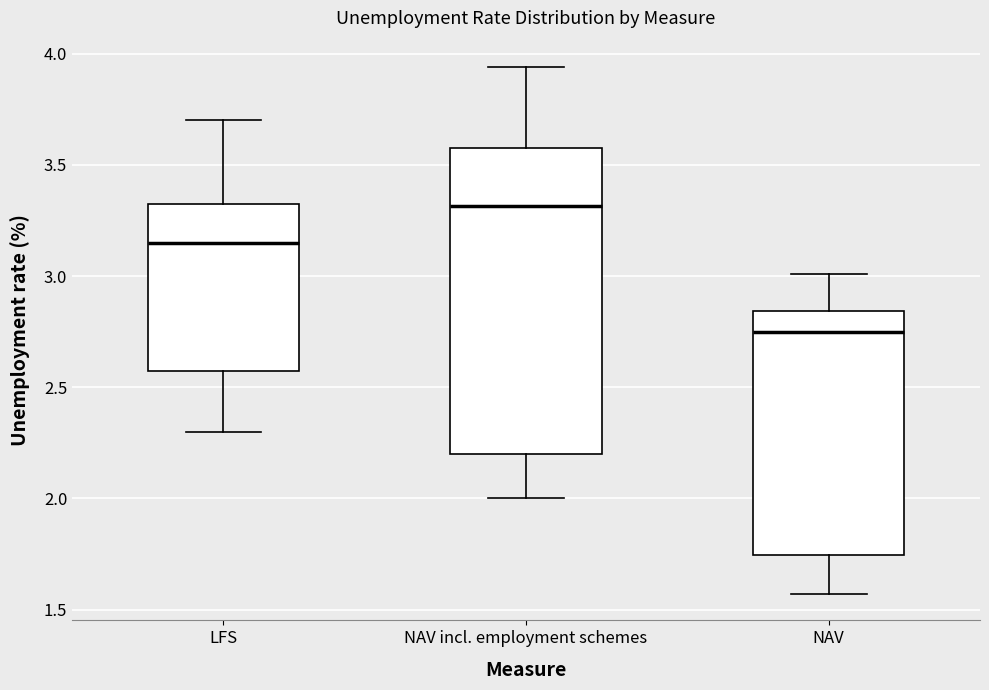

Which box has the highest median line?

NAV incl. employment schemes